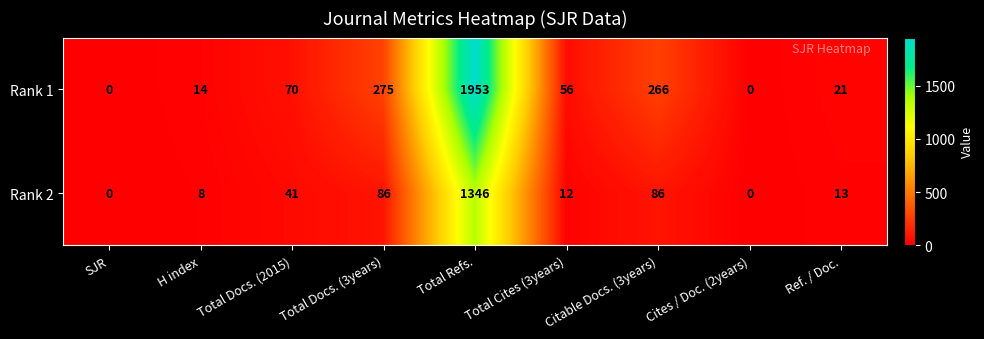

What is the total value across all series at Ref. / Doc.?

34